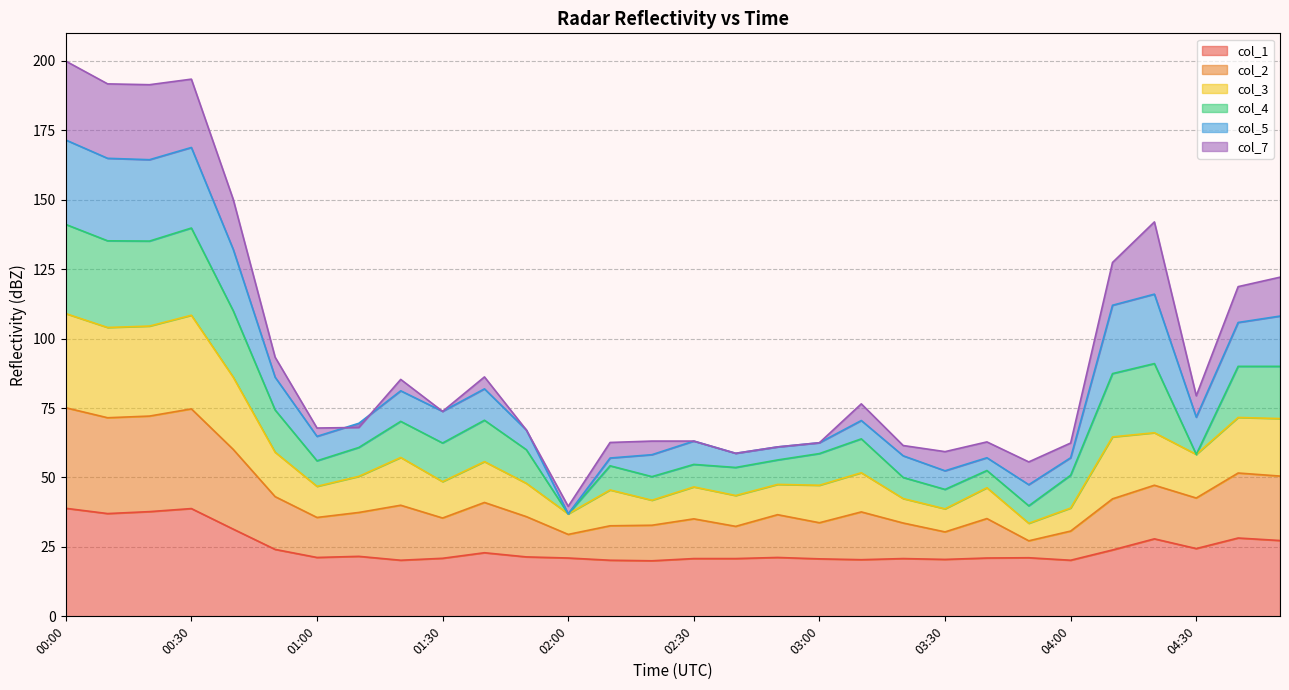

True or false: col_3 and col_1 intersect in this chart.

False